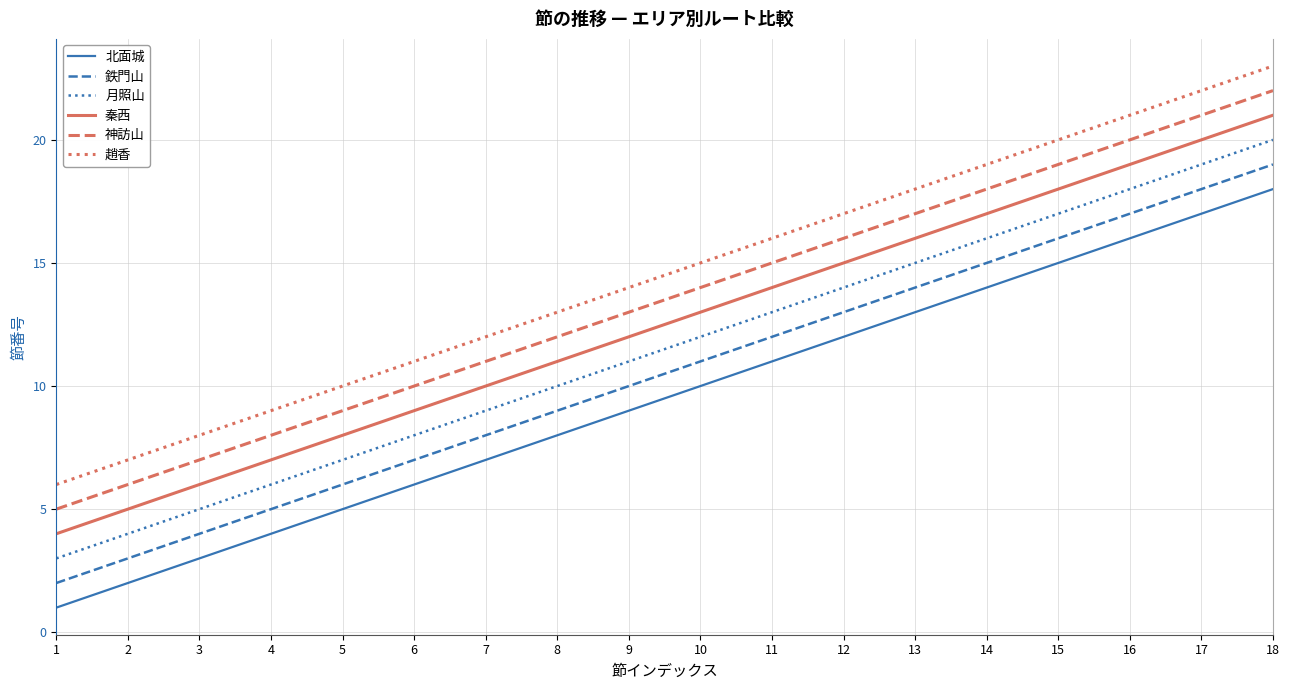

Rank the series by their maximum value, from lowest to highest.

北面城, 鉄門山, 月照山, 秦西, 神訪山, 趙香